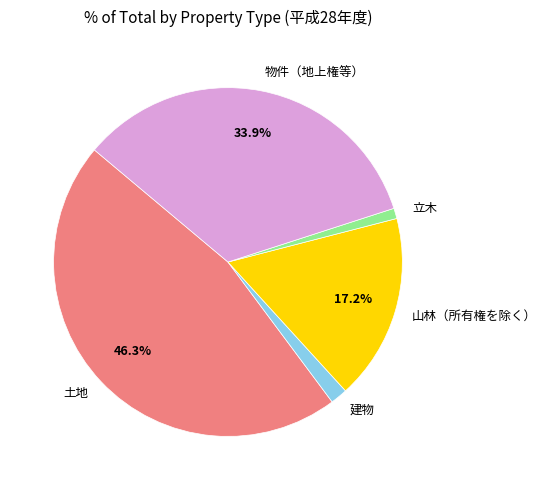

How many slices are in this pie chart?

5